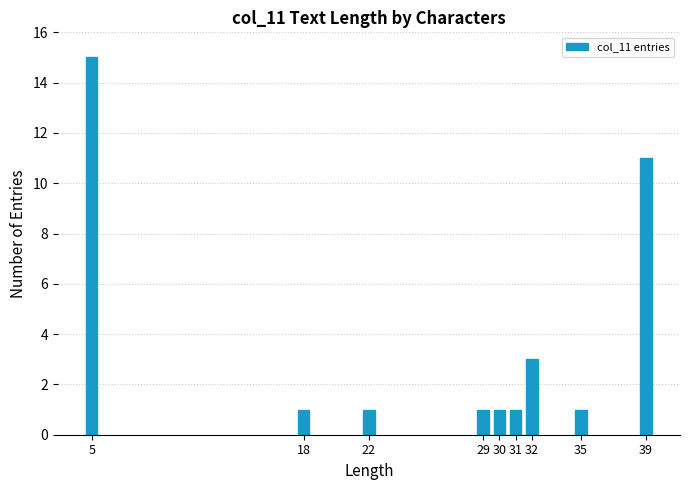

Reading right to left, extract all data points from this chart.

11	1	3	1	1	1	1	1	15